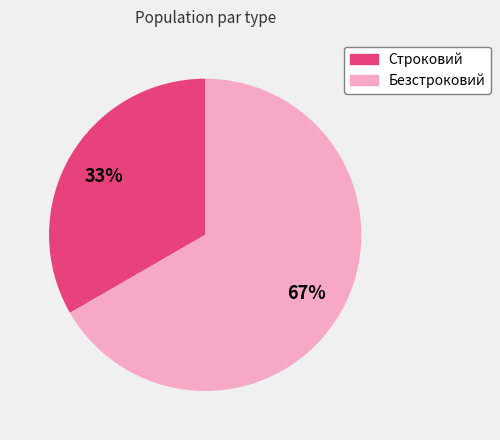

Does Безстроковий represent more than half of the total?

Yes